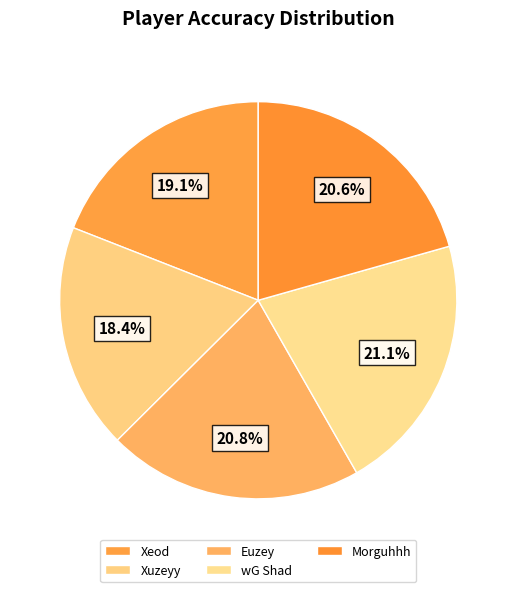

What is the smallest slice in the pie chart?

Xuzeyy